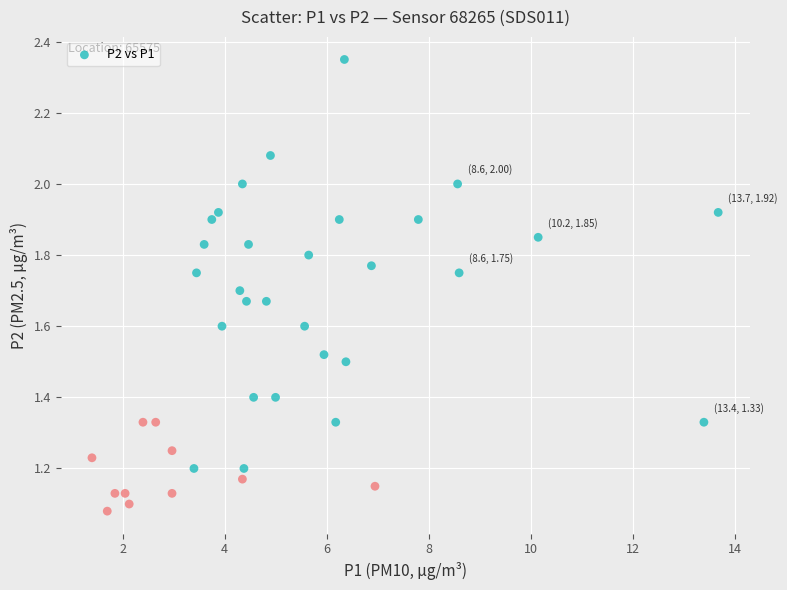

What is the range of X values (max minus min)?

12.3